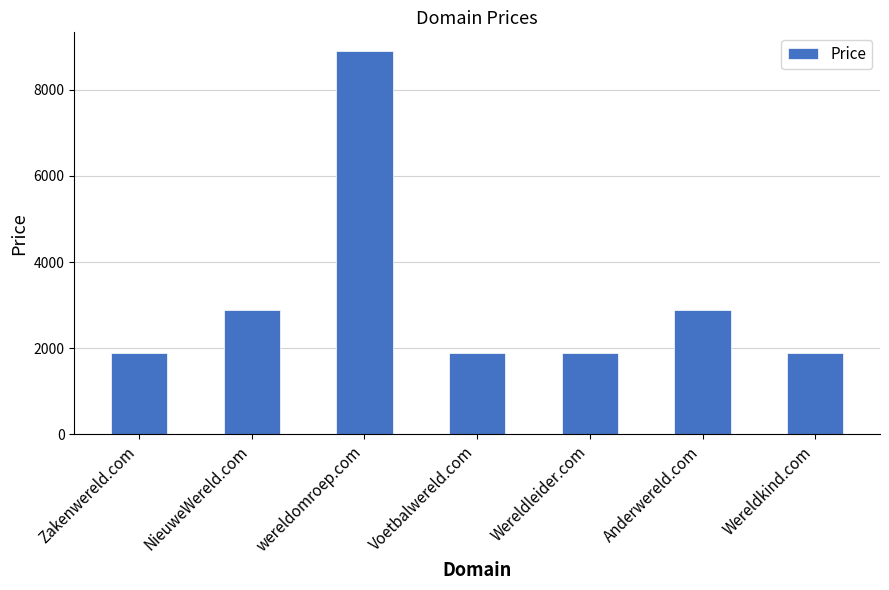

Reading left to right, extract all data points from this chart.

Zakenwereld.com=1888	NieuweWereld.com=2888	wereldomroep.com=8888	Voetbalwereld.com=1888	Wereldleider.com=1888	Anderwereld.com=2888	Wereldkind.com=1888